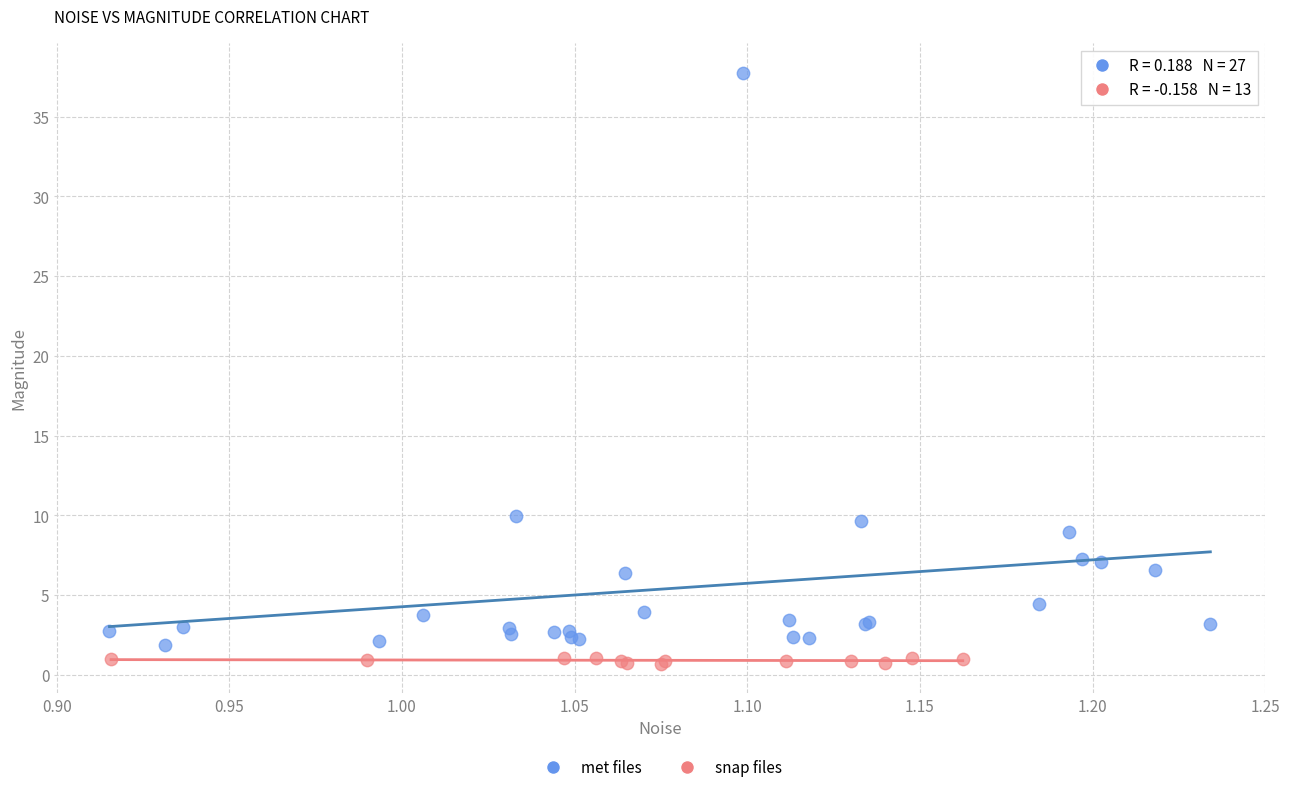

What are all the series names shown in the legend?

met files, snap files